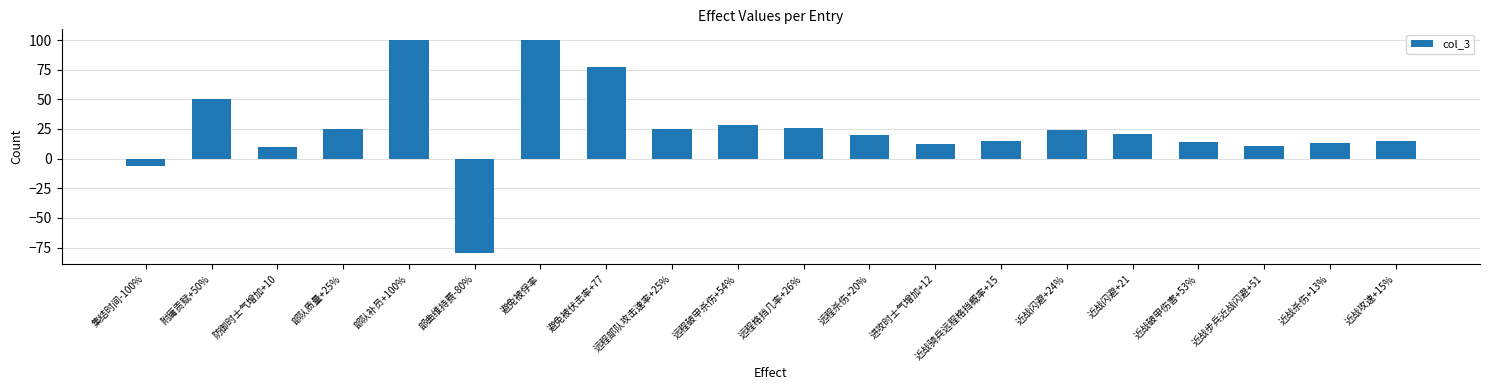

Is it true that the value at 近战破甲伤害+53% is 20?

False